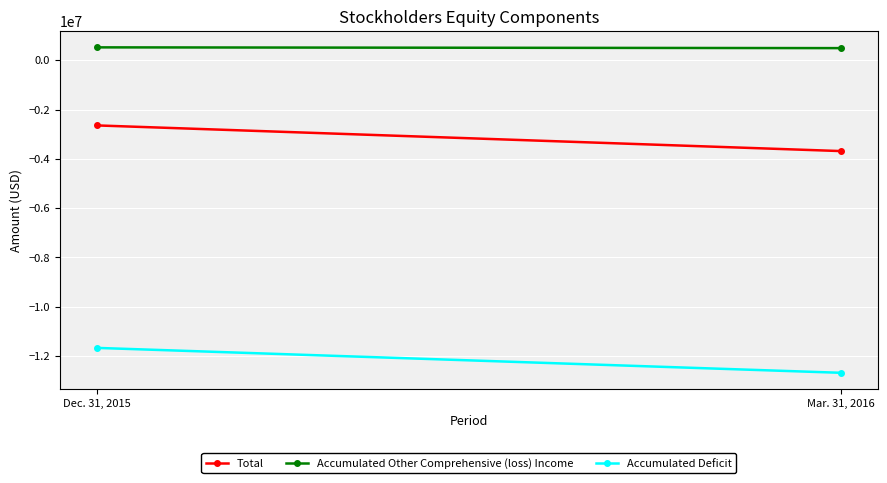

Reading left to right, list all the values displayed in this chart.

Total: Dec. 31, 2015=-2645375	Mar. 31, 2016=-3685371
Accumulated Other Comprehensive (loss) Income: Dec. 31, 2015=520213	Mar. 31, 2016=489451
Accumulated Deficit: Dec. 31, 2015=-11667124	Mar. 31, 2016=-12676358